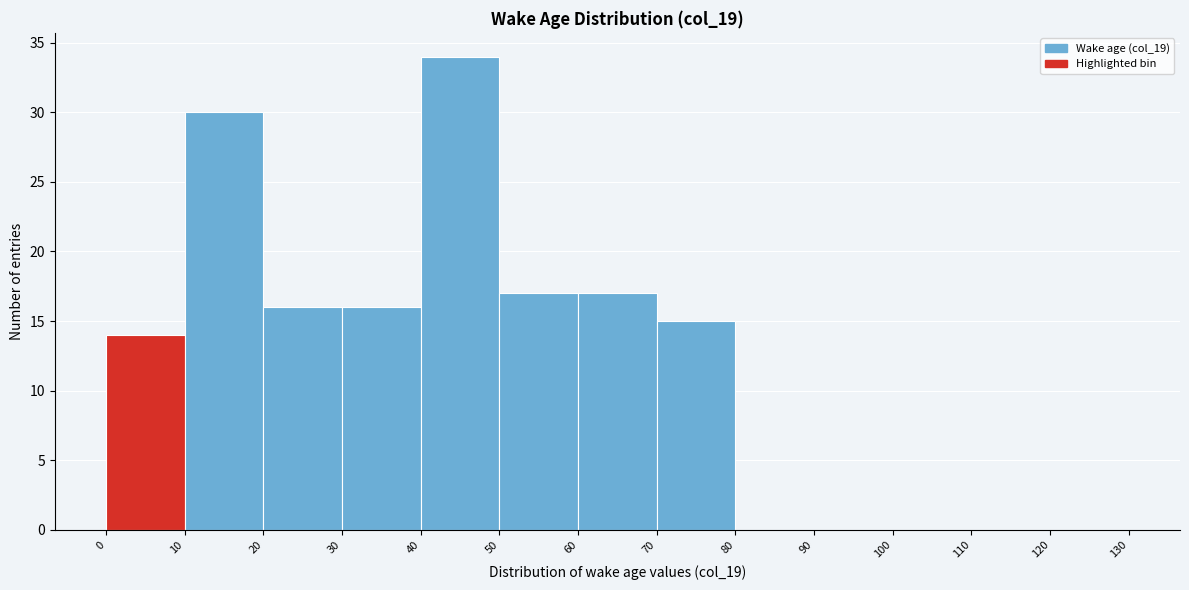

Reading left to right, transcribe this chart: for each bar, give the range it covers on the x-axis and its height. The values are not printed on the chart, so give them approximately, as read against the axis.

0 to 10: 14
10 to 20: 30
20 to 30: 16
30 to 40: 16
40 to 50: 34
50 to 60: 17
60 to 70: 17
70 to 80: 15
80 to 90: 0
90 to 100: 0
100 to 110: 0
110 to 120: 0
120 to 130: 0